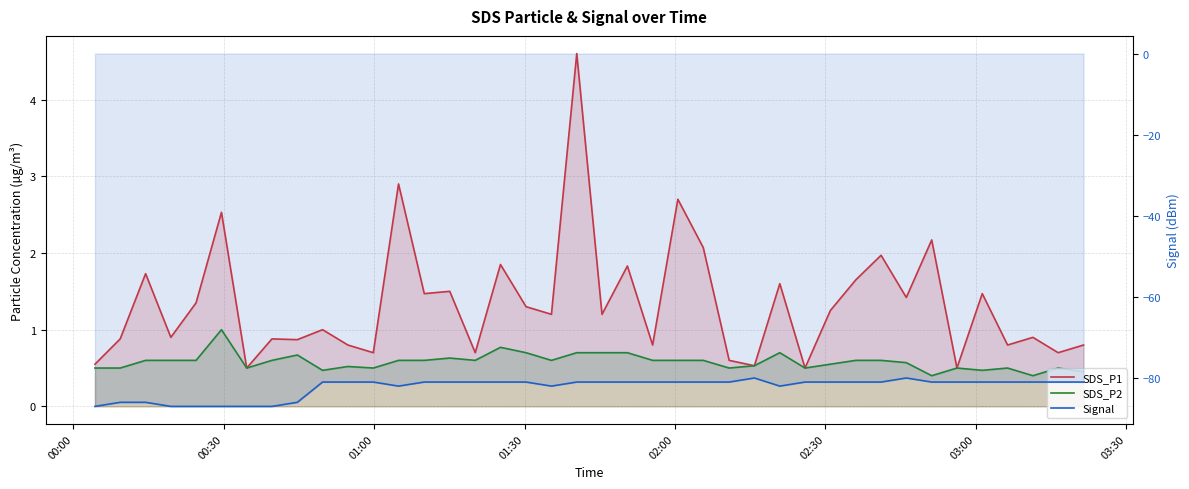

Reading left to right, list all the values displayed in this chart.

SDS_P1: 0.6	0.9	1.7	0.9	1.4	2.5	0.5	0.9	0.9	1.0	0.8	0.7	2.9	1.5	1.5	0.7	1.9	1.3	1.2	4.6	1.2	1.8	0.8	2.7	2.1	0.6	0.5	1.6	0.5	1.2	1.6	2.0	1.4	2.2	0.5	1.5	0.8	0.9	0.7	0.8
SDS_P2: 0.5	0.5	0.6	0.6	0.6	1.0	0.5	0.6	0.7	0.5	0.5	0.5	0.6	0.6	0.6	0.6	0.8	0.7	0.6	0.7	0.7	0.7	0.6	0.6	0.6	0.5	0.5	0.7	0.5	0.6	0.6	0.6	0.6	0.4	0.5	0.5	0.5	0.4	0.5	0.5
Signal: -87.0	-86.0	-86.0	-87.0	-87.0	-87.0	-87.0	-87.0	-86.0	-81.0	-81.0	-81.0	-82.0	-81.0	-81.0	-81.0	-81.0	-81.0	-82.0	-81.0	-81.0	-81.0	-81.0	-81.0	-81.0	-81.0	-80.0	-82.0	-81.0	-81.0	-81.0	-81.0	-80.0	-81.0	-81.0	-81.0	-81.0	-81.0	-81.0	-81.0